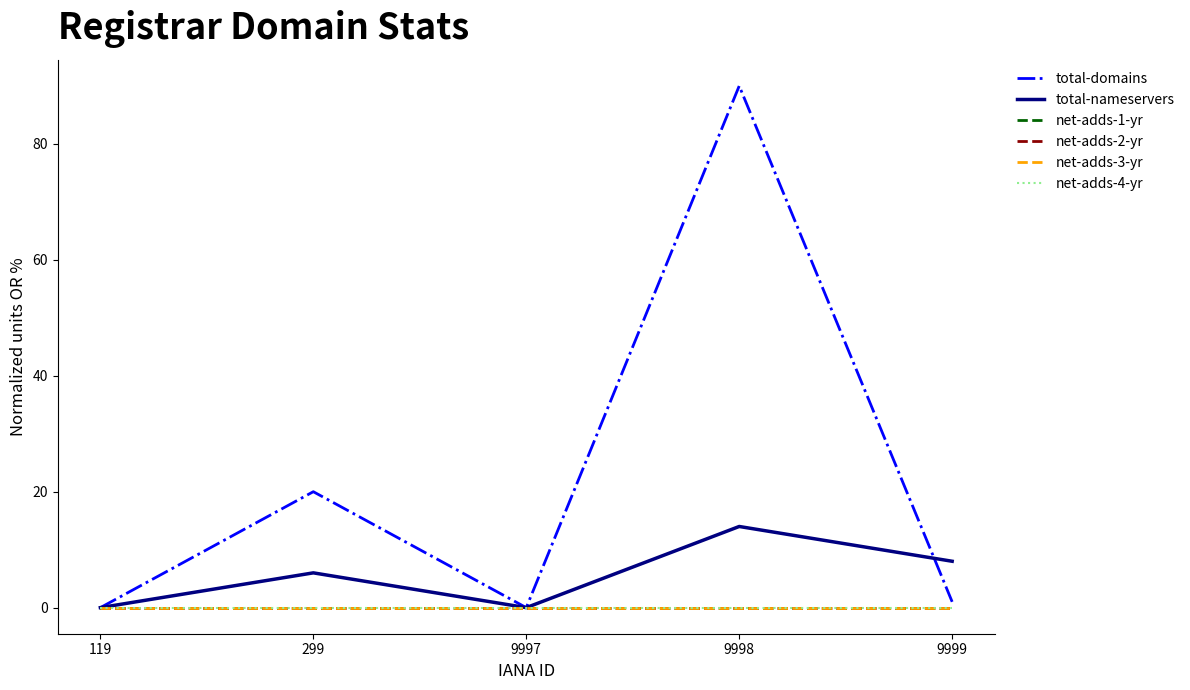

What is the highest value of the total-domains series?

90